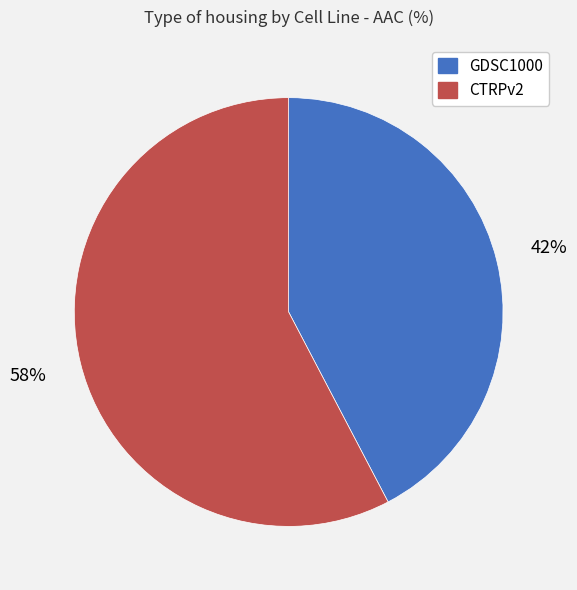

Which slice is the largest?

CTRPv2